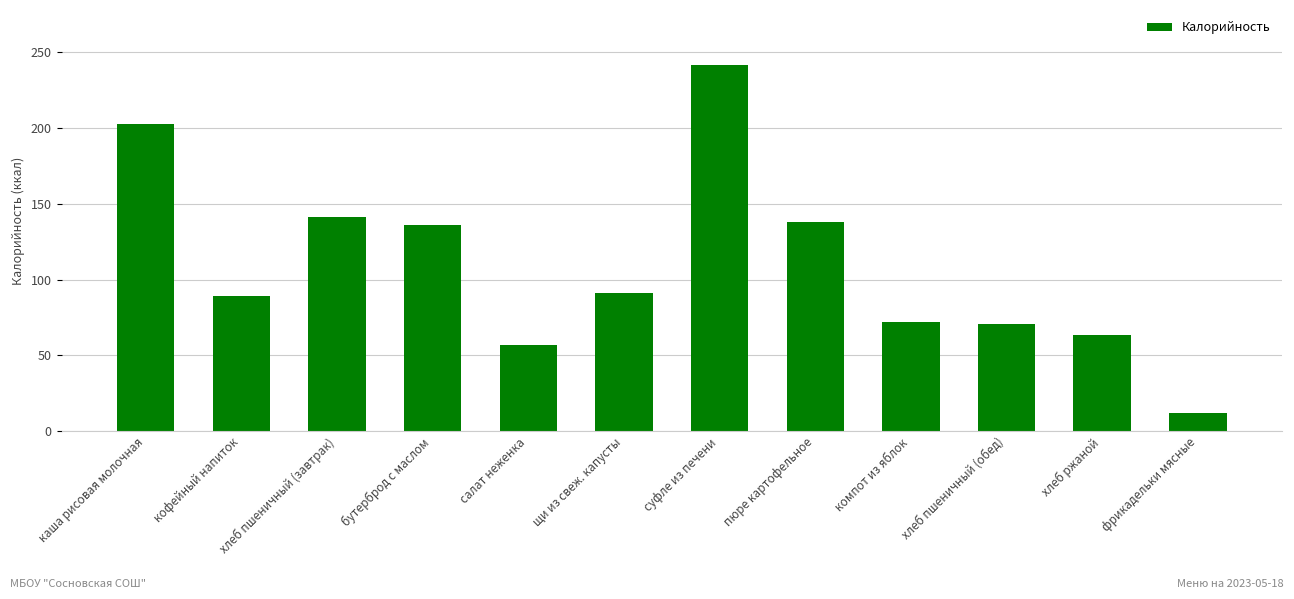

What is the sum of all values?

1315.9